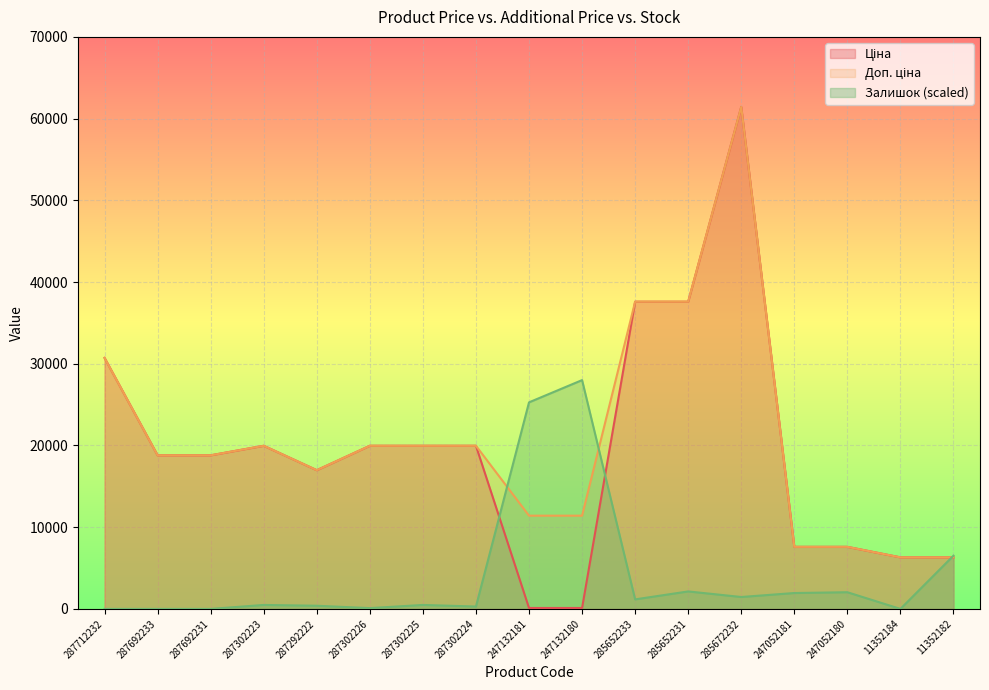

True or false: Ціна and Доп. ціна cross at least once.

False